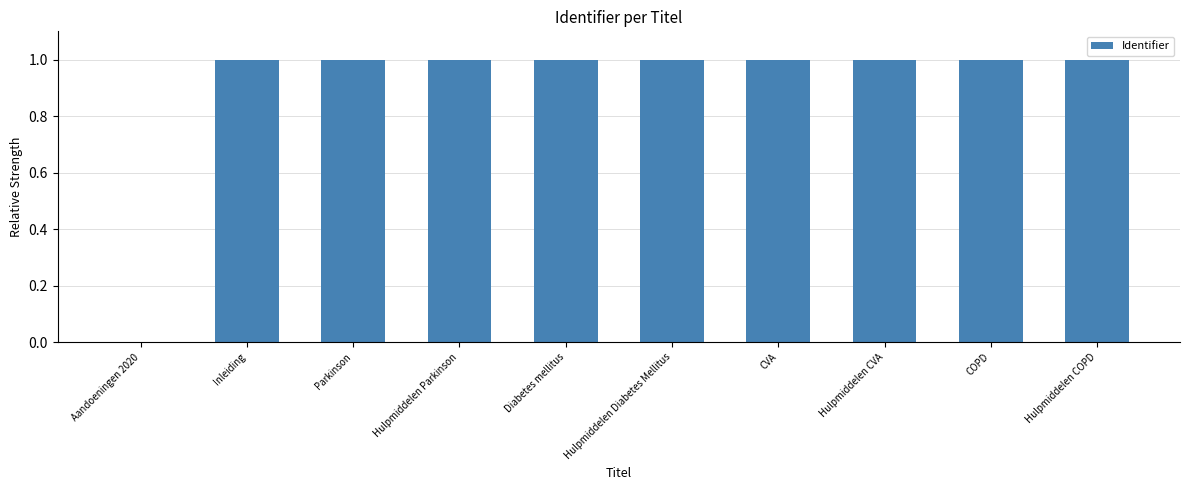

True or false: the data shows 1.4 at Diabetes mellitus.

False